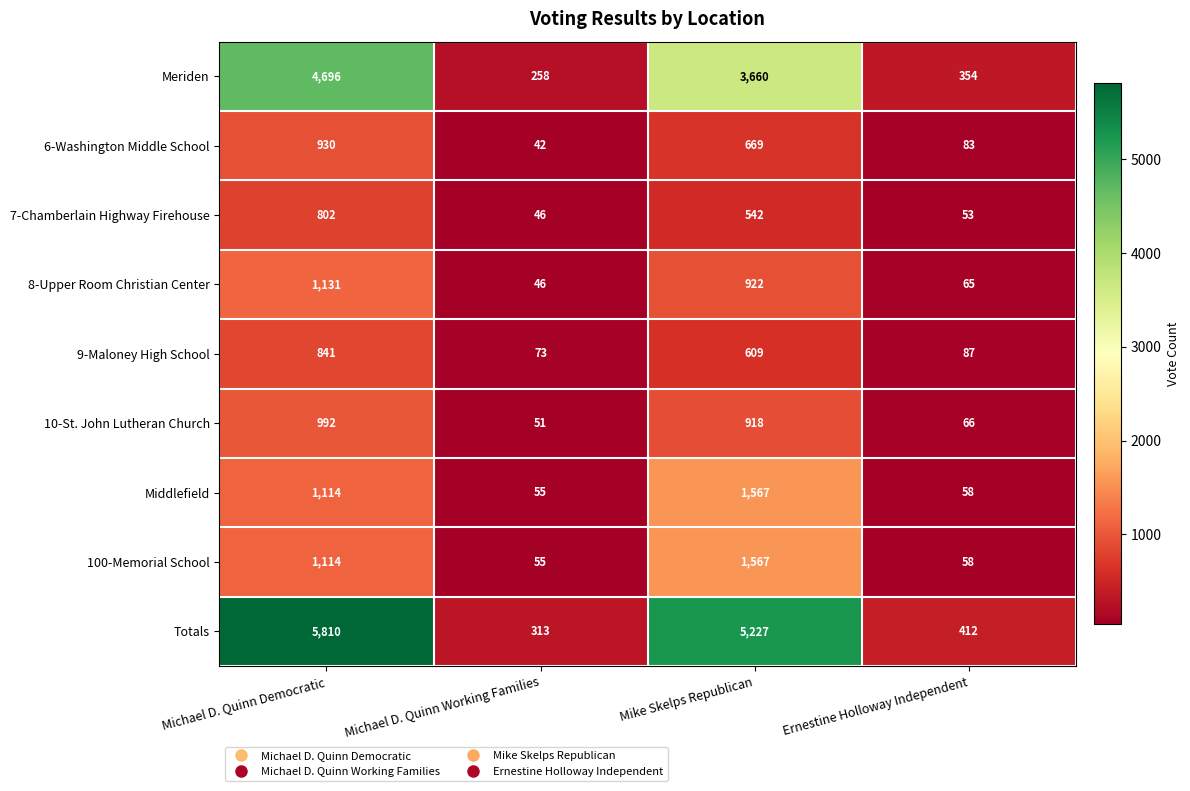

Rank the categories by 7-Chamberlain Highway Firehouse value from highest to lowest.

Michael D. Quinn Democratic, Mike Skelps Republican, Ernestine Holloway Independent, Michael D. Quinn Working Families